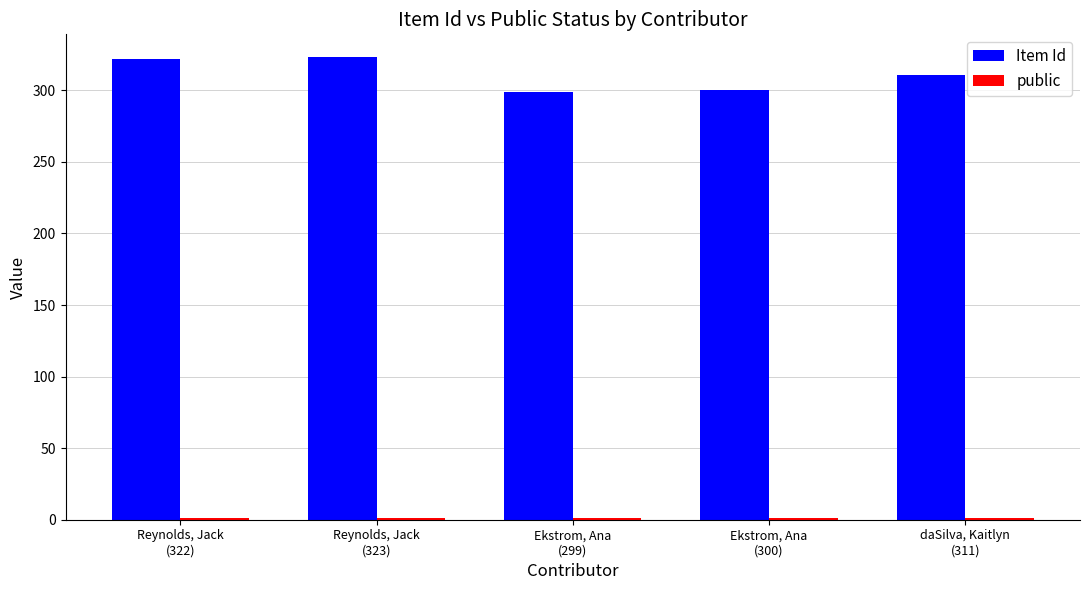

Count the number of data series in this chart.

2